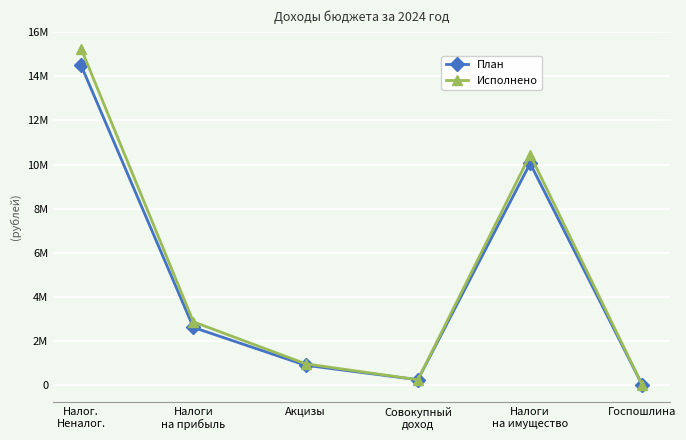

What is the label of the 6th point from the right?

Налог.
Неналог.